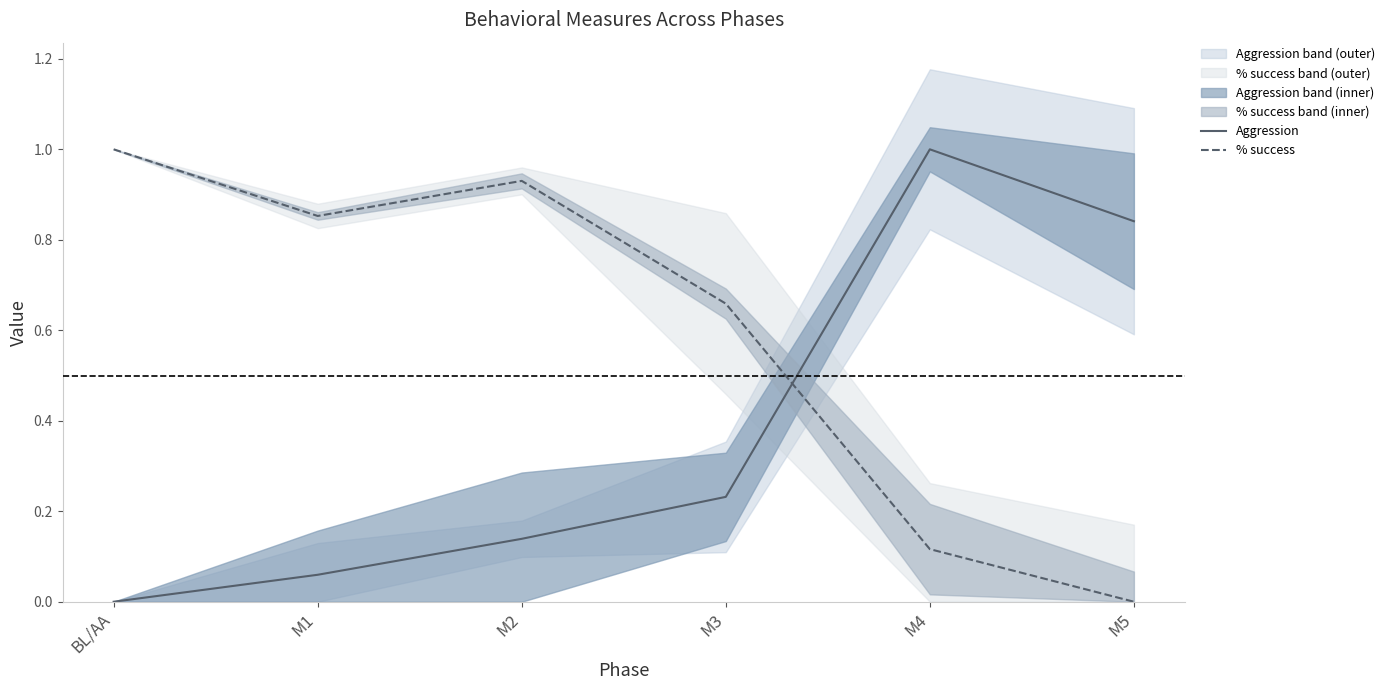

List the labels in order of % success value, smallest first.

M5, M4, M3, M1, M2, BL/AA